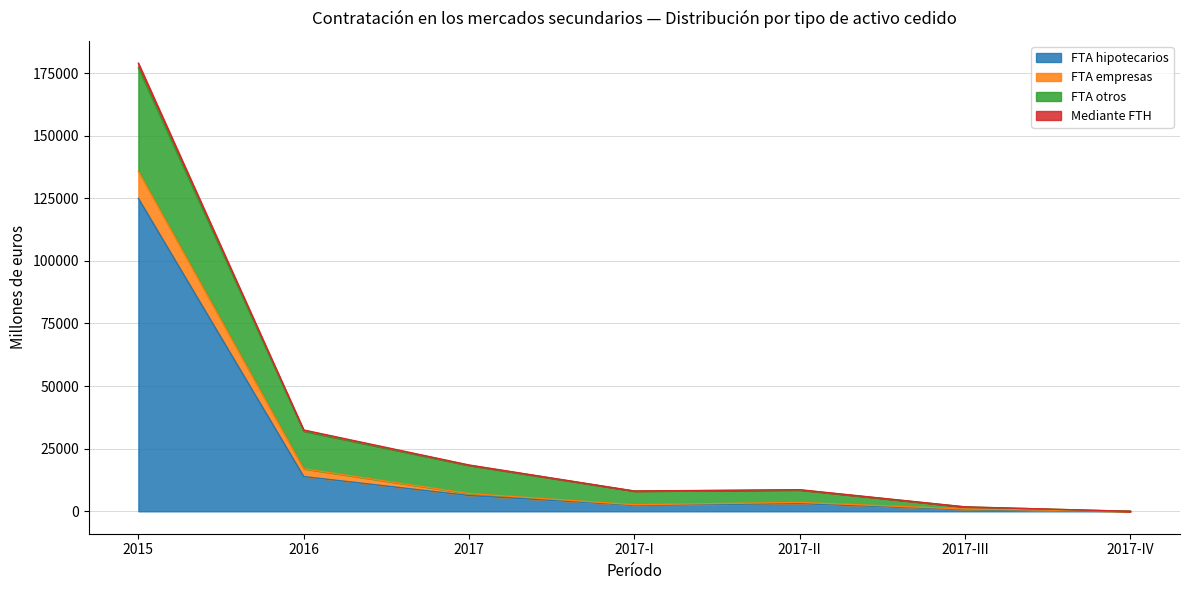

What is the difference between the second highest and minimum values in the FTA hipotecarios series?

13871